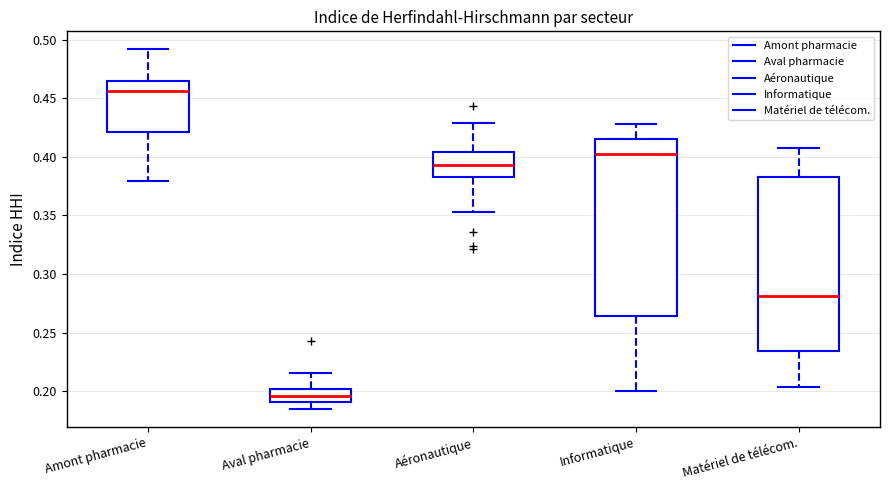

Reading left to right, transcribe this box plot: for each box, give where its median line is, the range the box spans, and where its two whiskers end, as read against the y-axis. The values are not printed on the chart, so give them approximately, as read against the axis.

Amont pharmacie: median 0.455, box 0.420 to 0.465, whiskers 0.380 to 0.490
Aval pharmacie: median 0.195, box 0.190 to 0.200, whiskers 0.185 to 0.215
Aéronautique: median 0.395, box 0.385 to 0.405, whiskers 0.355 to 0.430
Informatique: median 0.400, box 0.265 to 0.415, whiskers 0.200 to 0.430
Matériel de télécom.: median 0.280, box 0.235 to 0.385, whiskers 0.205 to 0.410